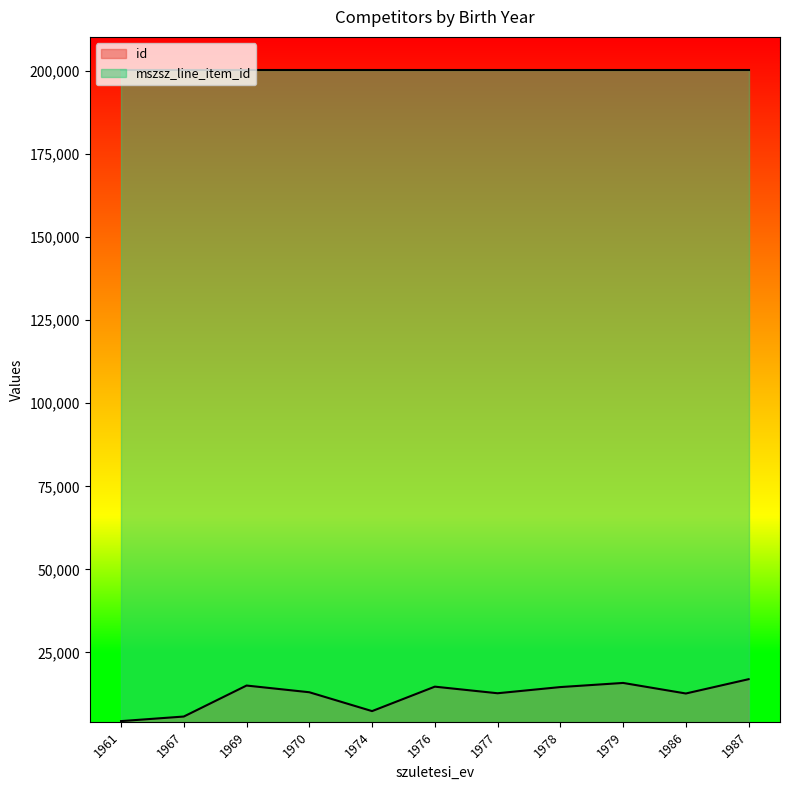

What is the sum of all id values?

132569